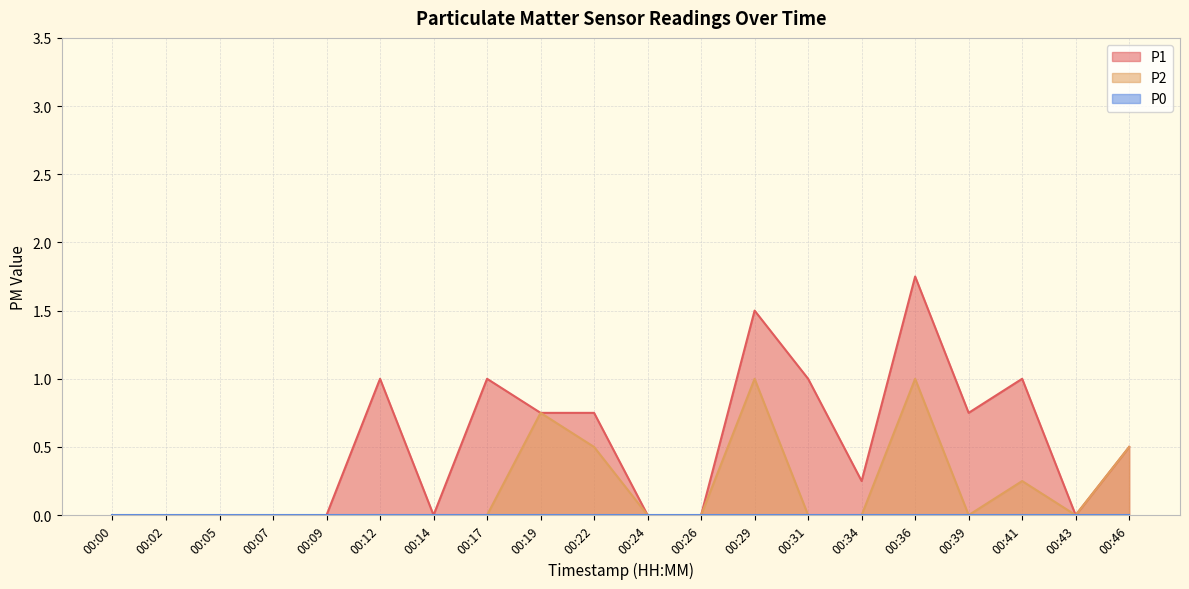

How many P1 values are between 0 and 1?

18